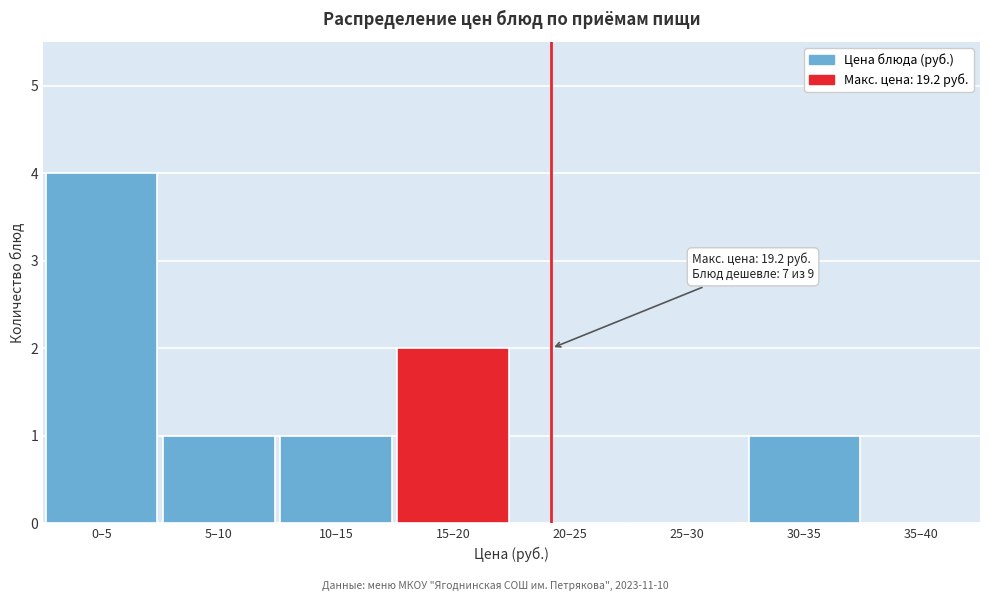

Reading right to left, transcribe all the data shown in this chart.

35–40=0	30–35=1	25–30=0	20–25=0	15–20=2	10–15=1	5–10=1	0–5=4